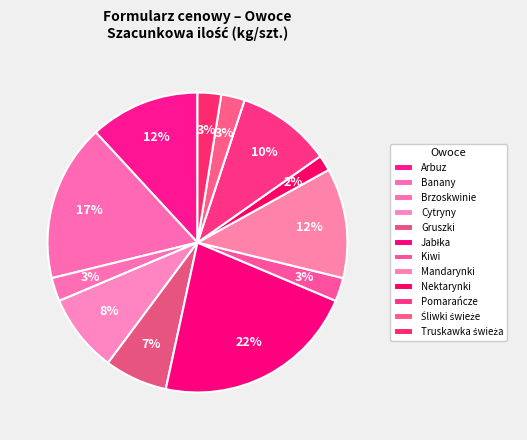

How many segments does this pie chart have?

12